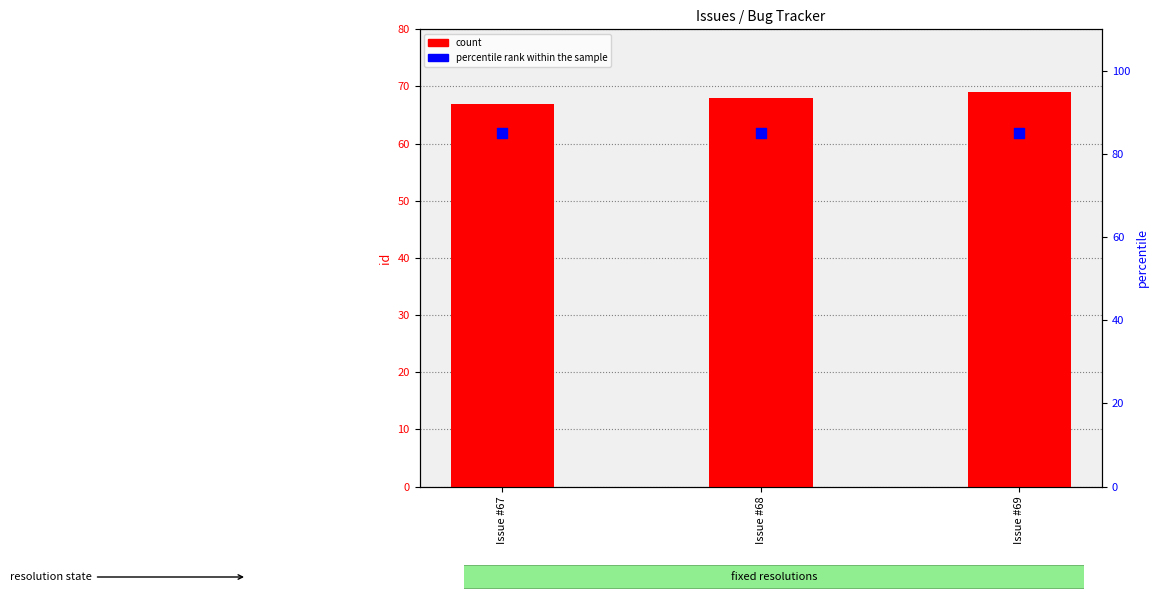

Which series reaches the maximum Y coordinate?

percentile rank within the sample